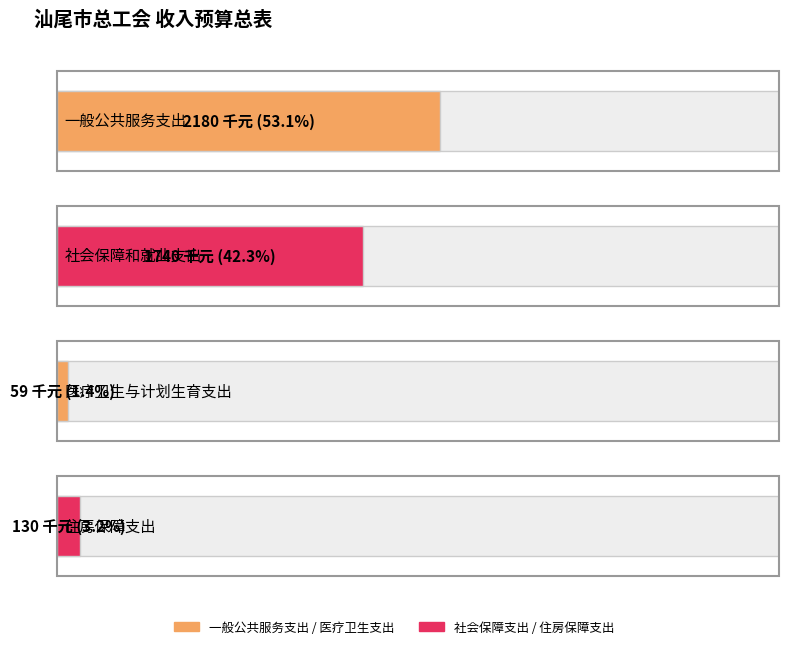

What is the maximum value shown in the chart?

2180